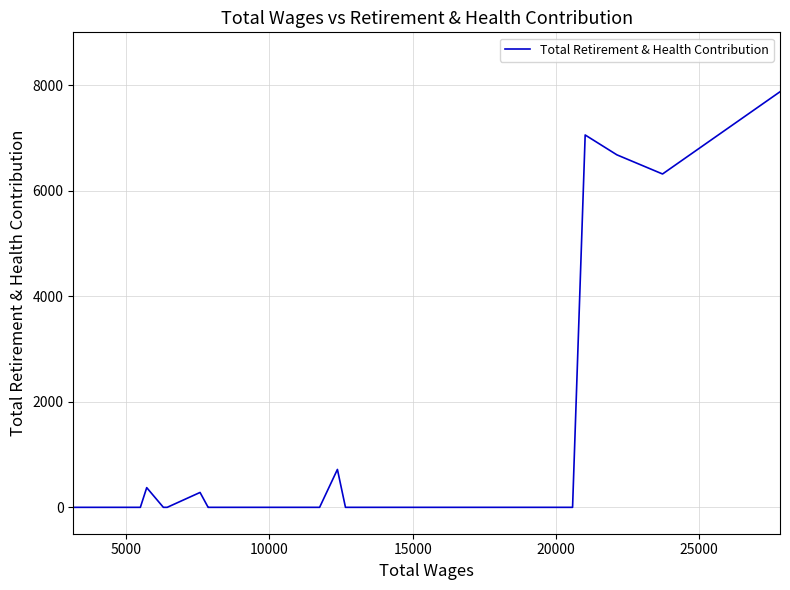

What is the sum of all values?

29297